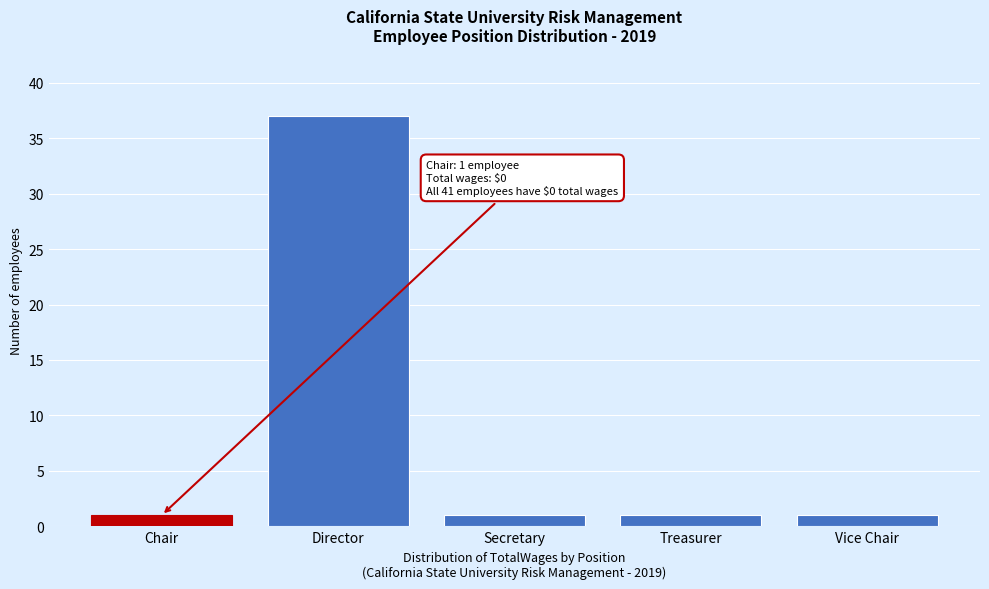

Reading left to right, extract all data points from this chart.

Chair=1	Director=37	Secretary=1	Treasurer=1	Vice Chair=1